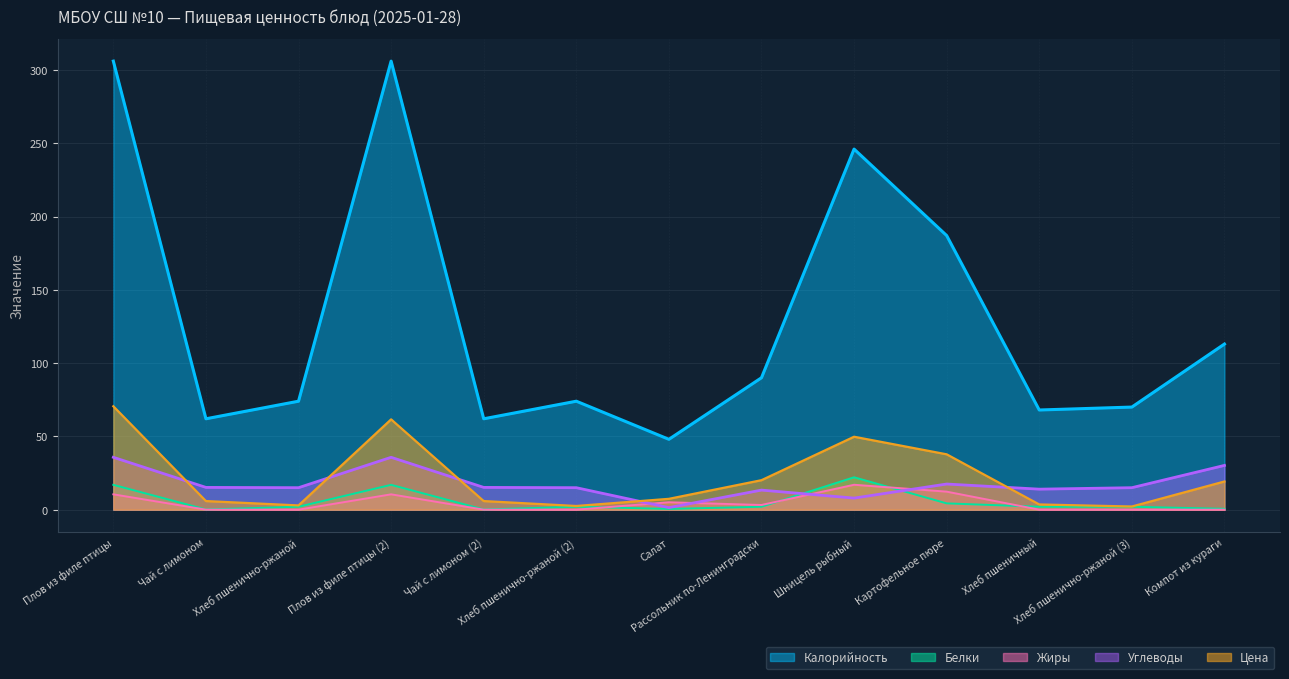

Count the number of categories in the chart.

13